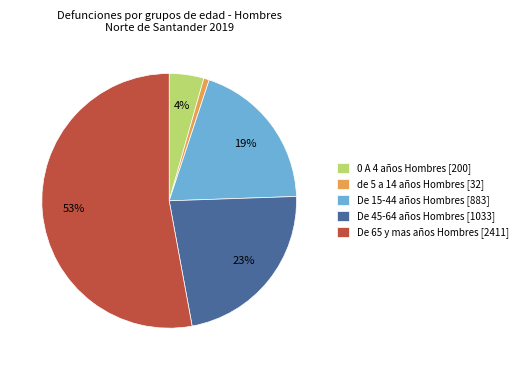

Is it true that de 5 a 14 años Hombres is 1% of the pie?

True